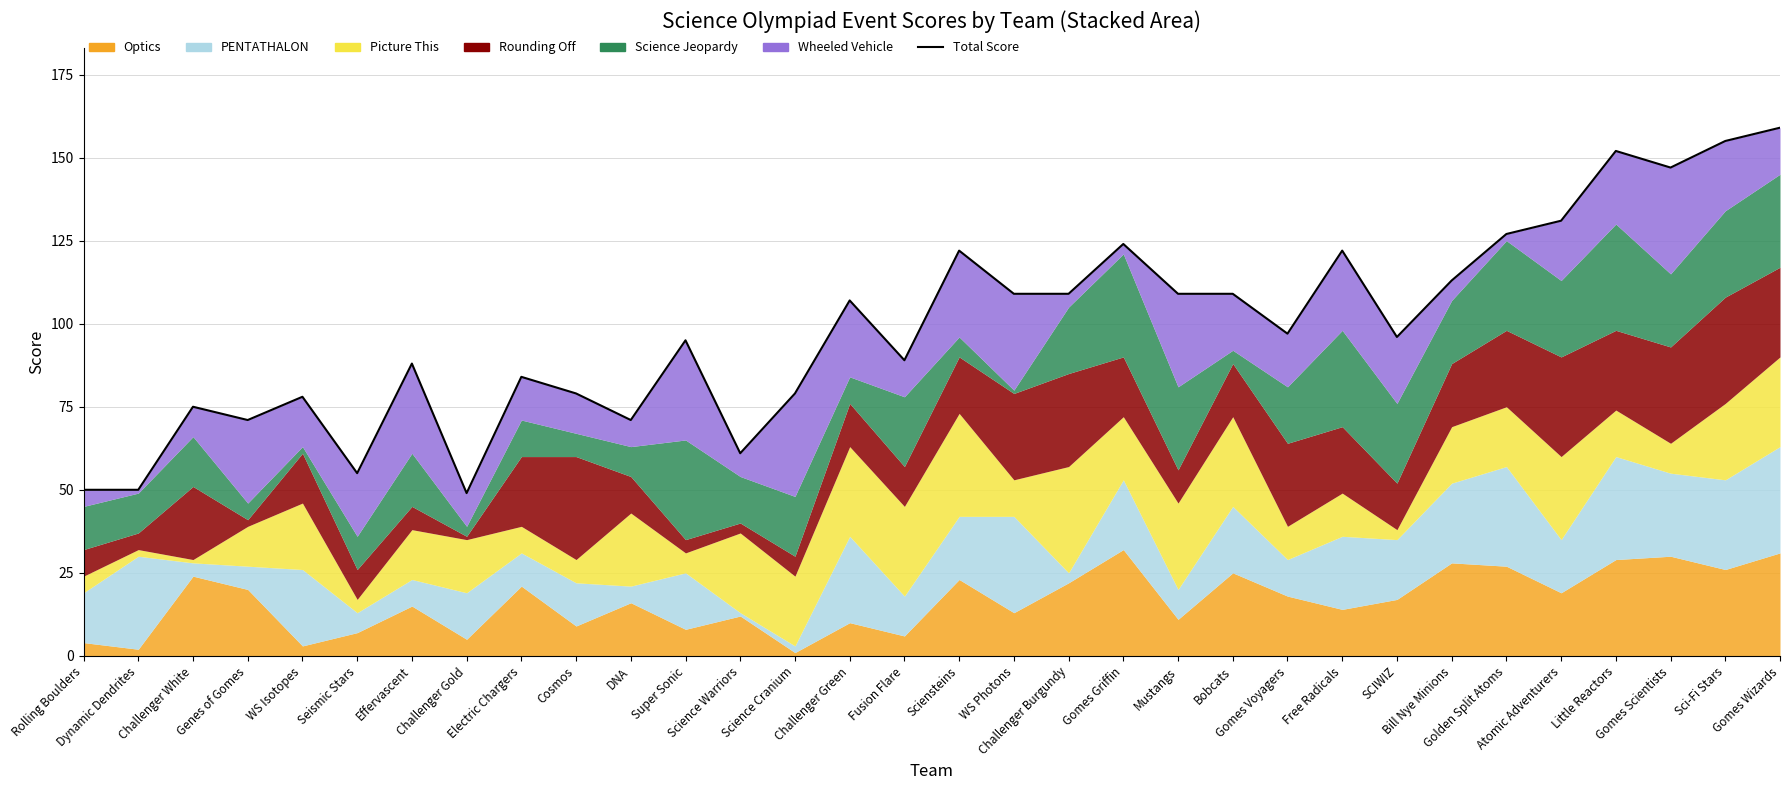

How many lines are shown in the chart?

1